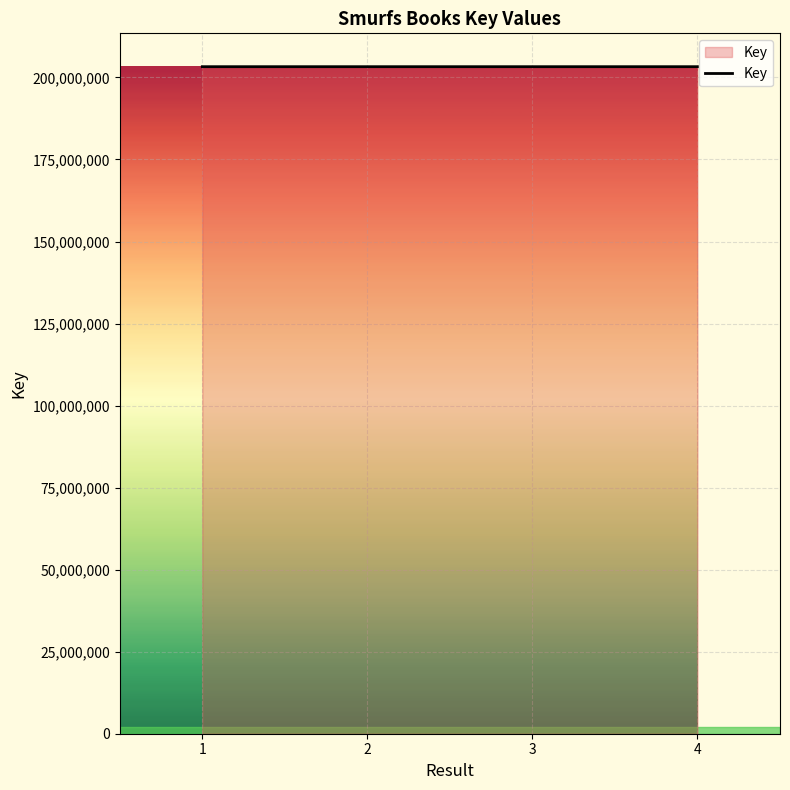

True or false: there are more than 1 points higher than both neighbors.

False